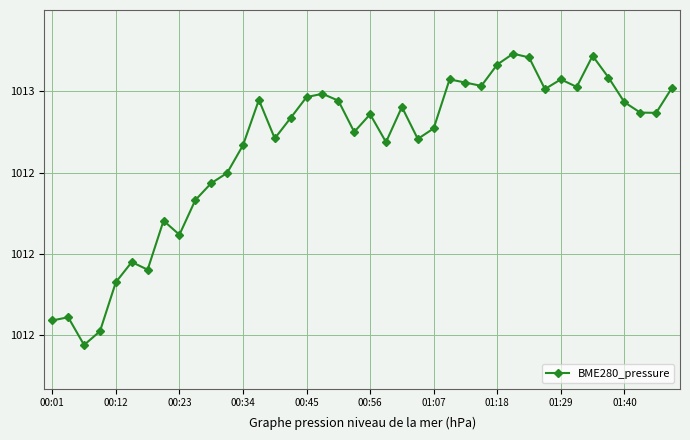

Is this an area chart (filled region under the line)?

No